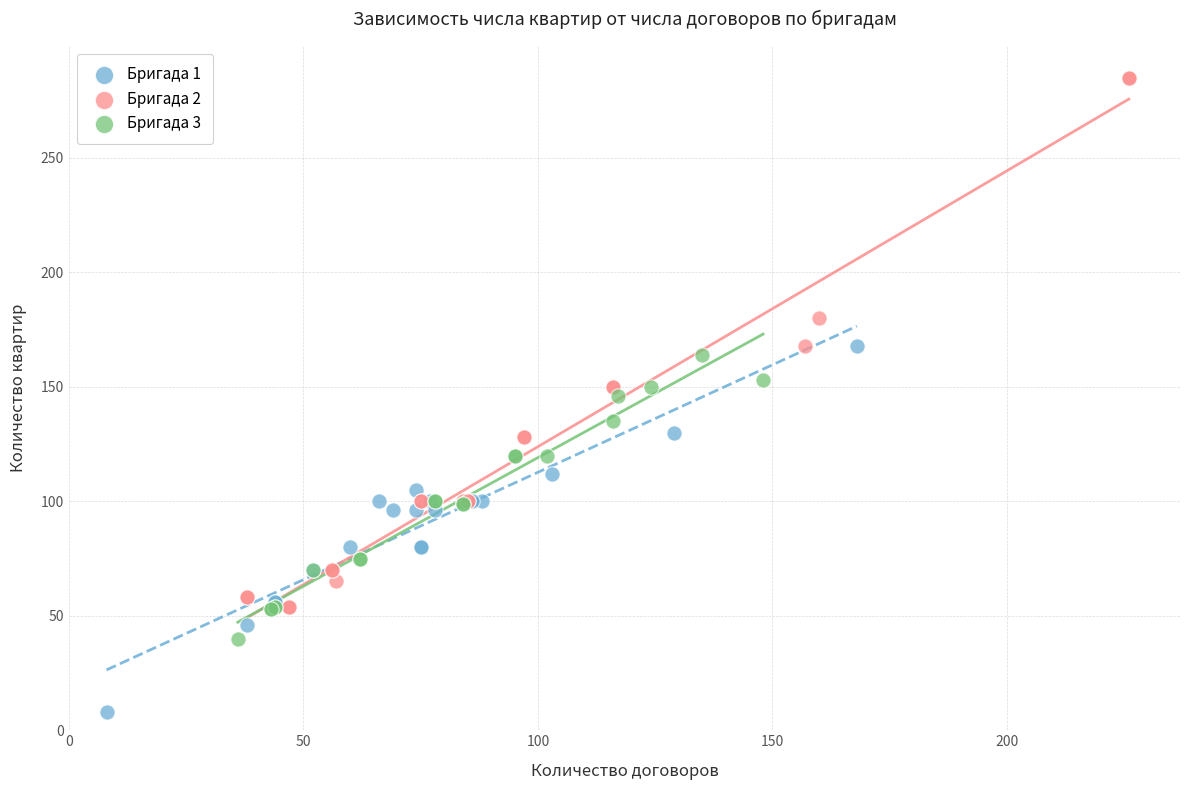

Which series reaches the maximum Y coordinate?

Бригада 2